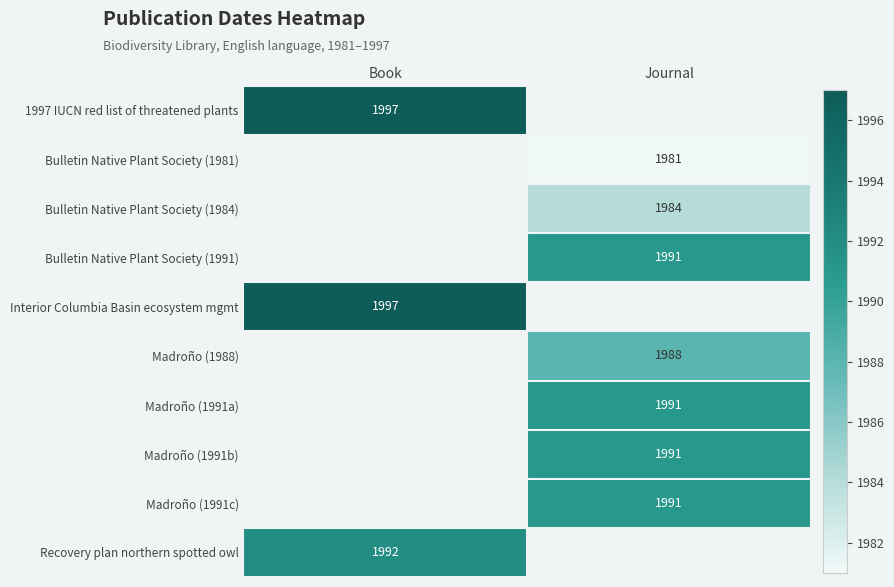

The Madroño (1991c) series shows 2901 at Journal. True or false?

False